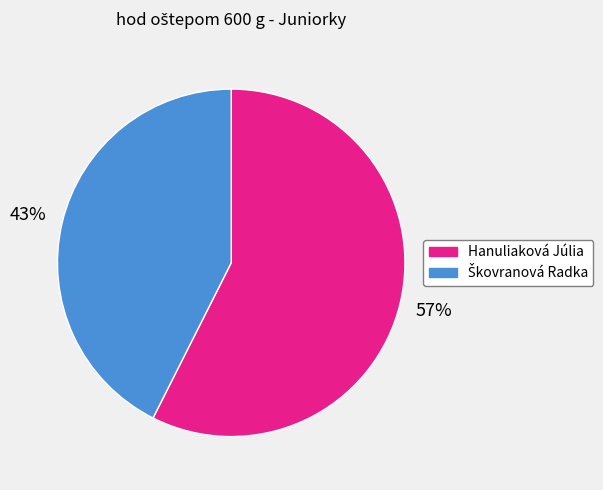

How many segments does this pie chart have?

2